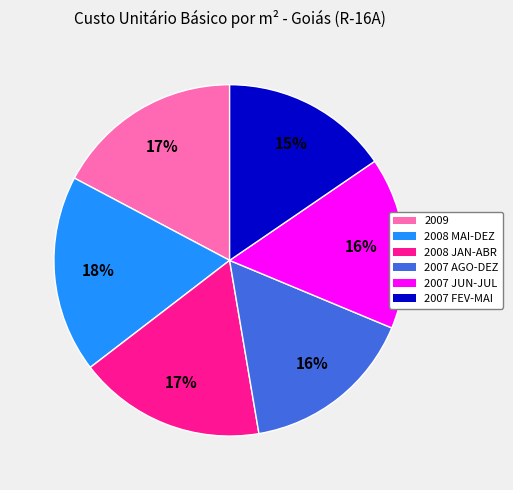

To the nearest percent, what percentage of the pie is 2008 JAN-ABR?

17%